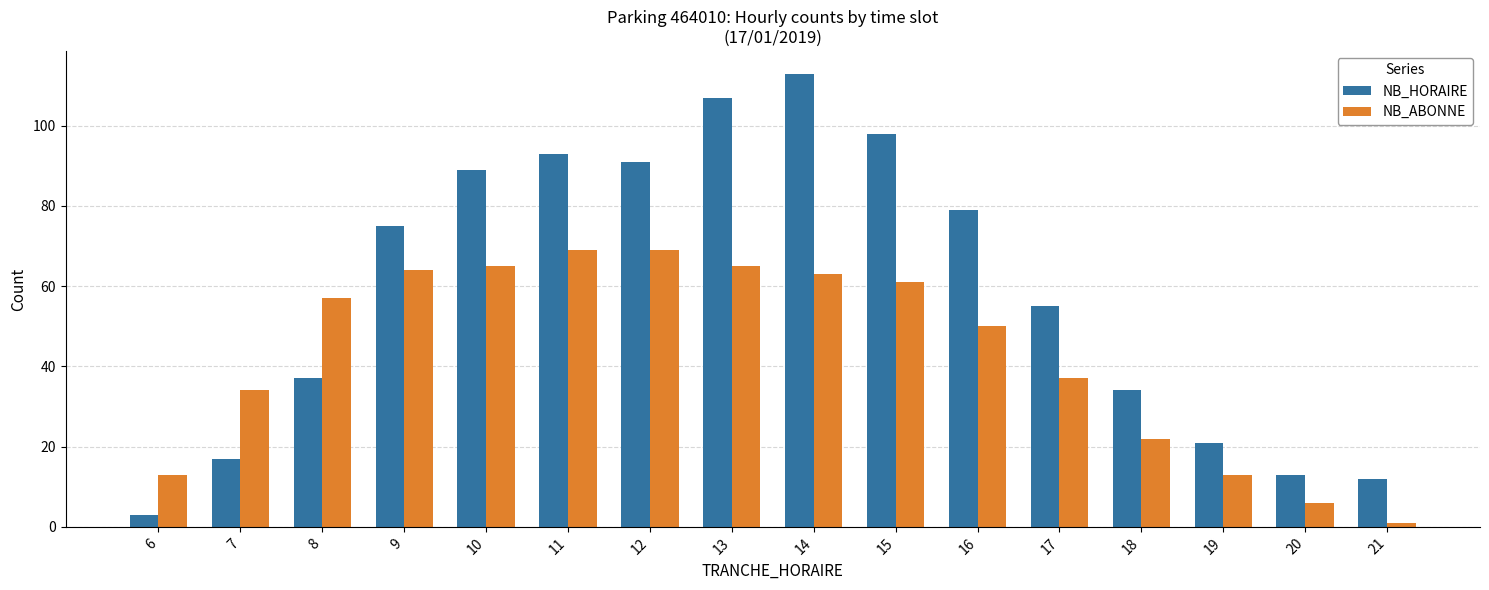

Rank the series by their average value, from lowest to highest.

NB_ABONNE, NB_HORAIRE